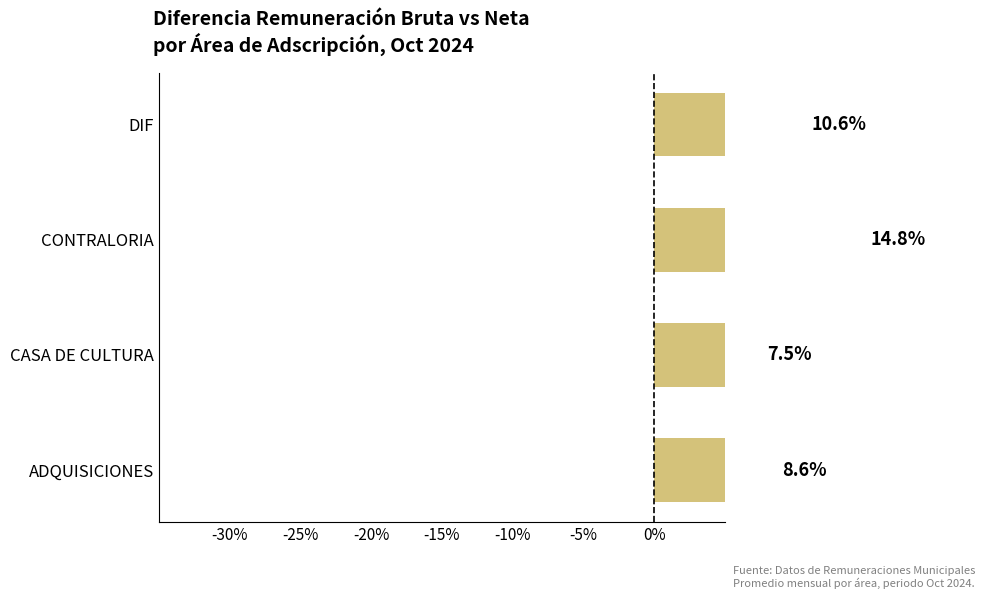

Are the bars horizontal?

Yes